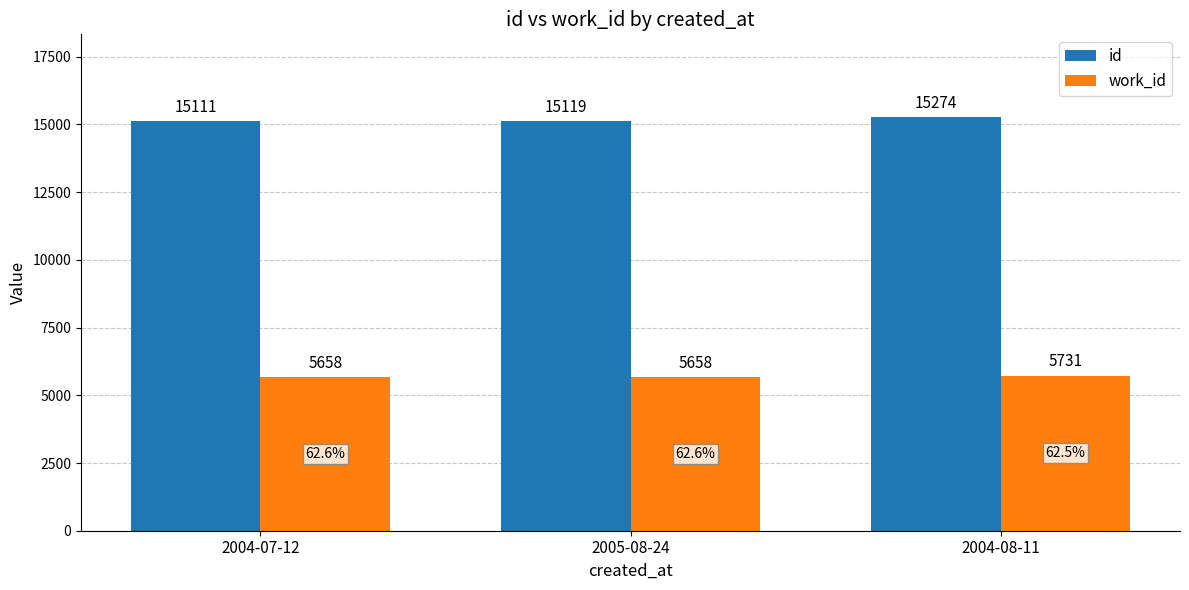

Which series has the widest spread of values?

id